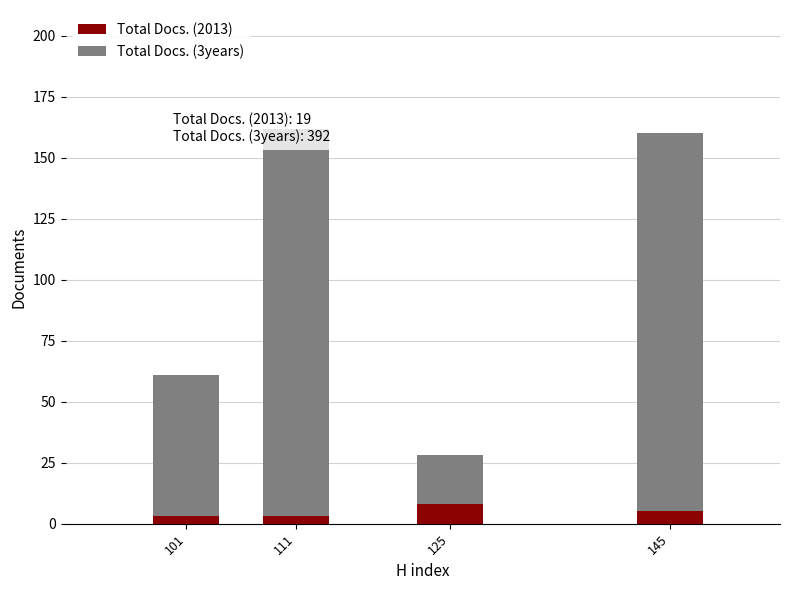

How many categories are shown in the chart?

4